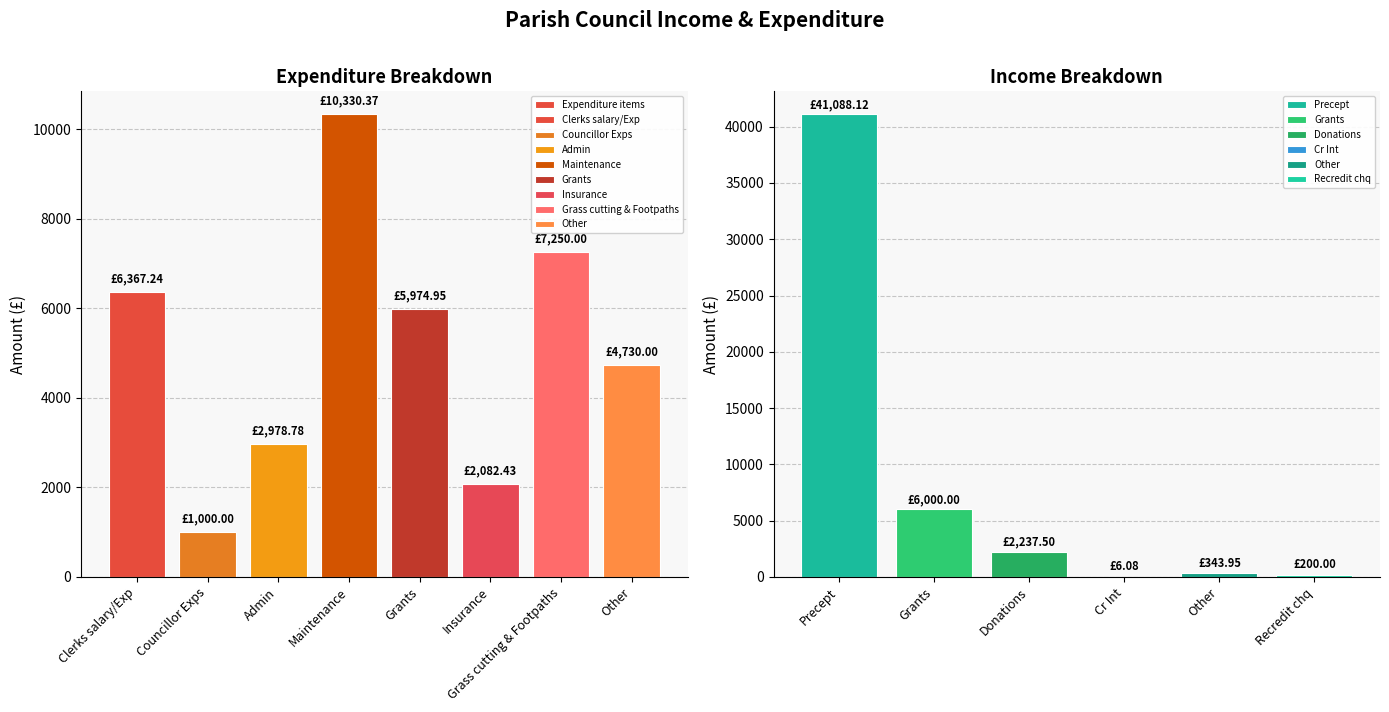

Where does the data first go above 5974?

Clerks salary/Exp